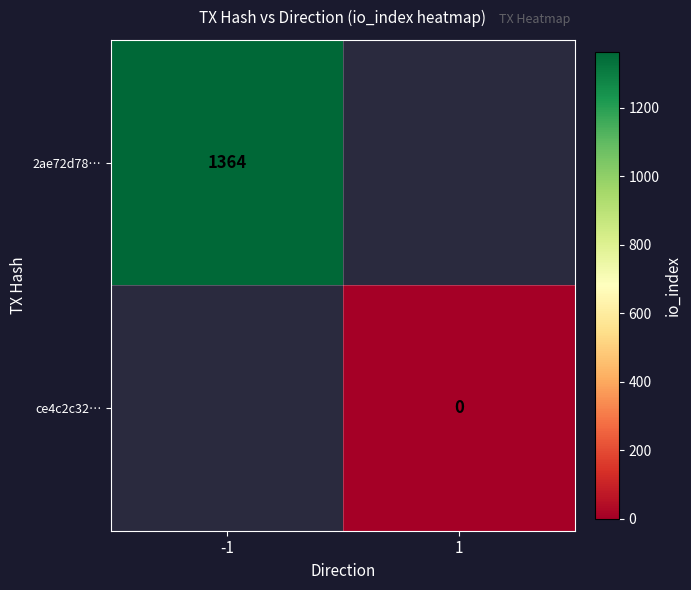

True or false: 2ae72d78… has a value of 811 at -1.

False